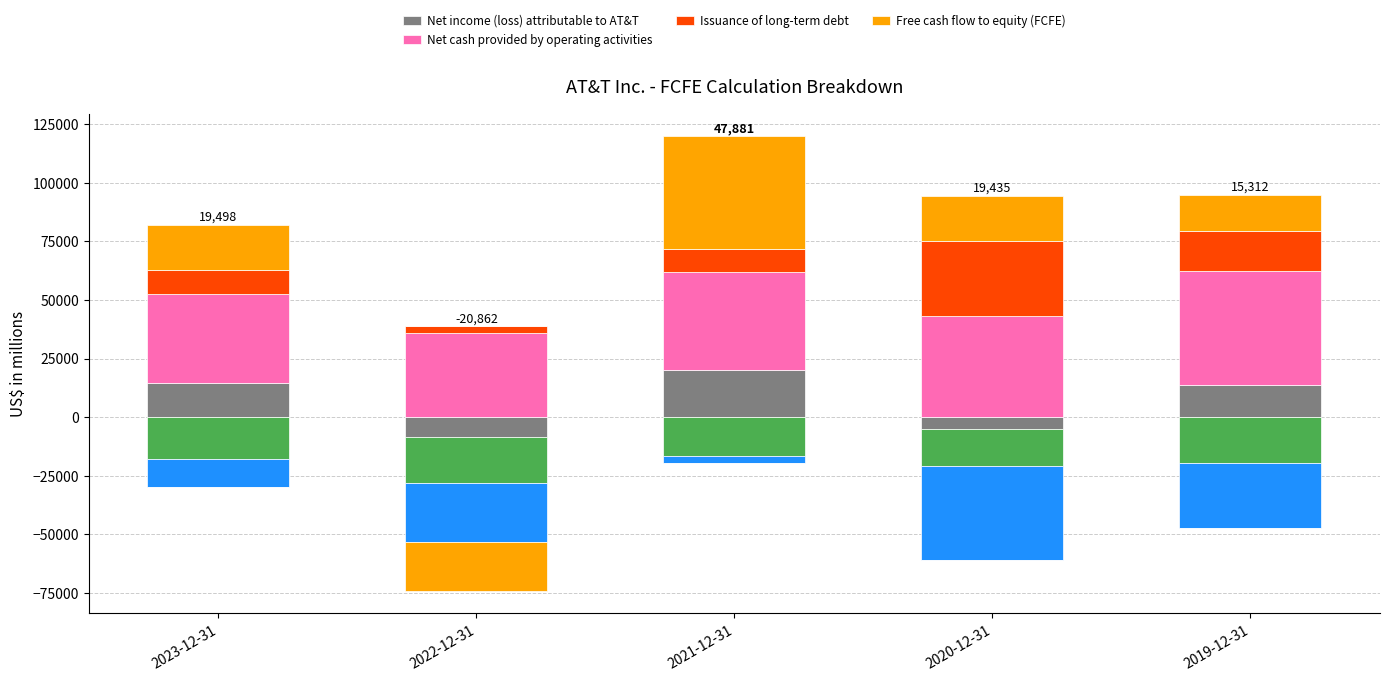

What is the sum of all Issuance of long-term debt values?

71941